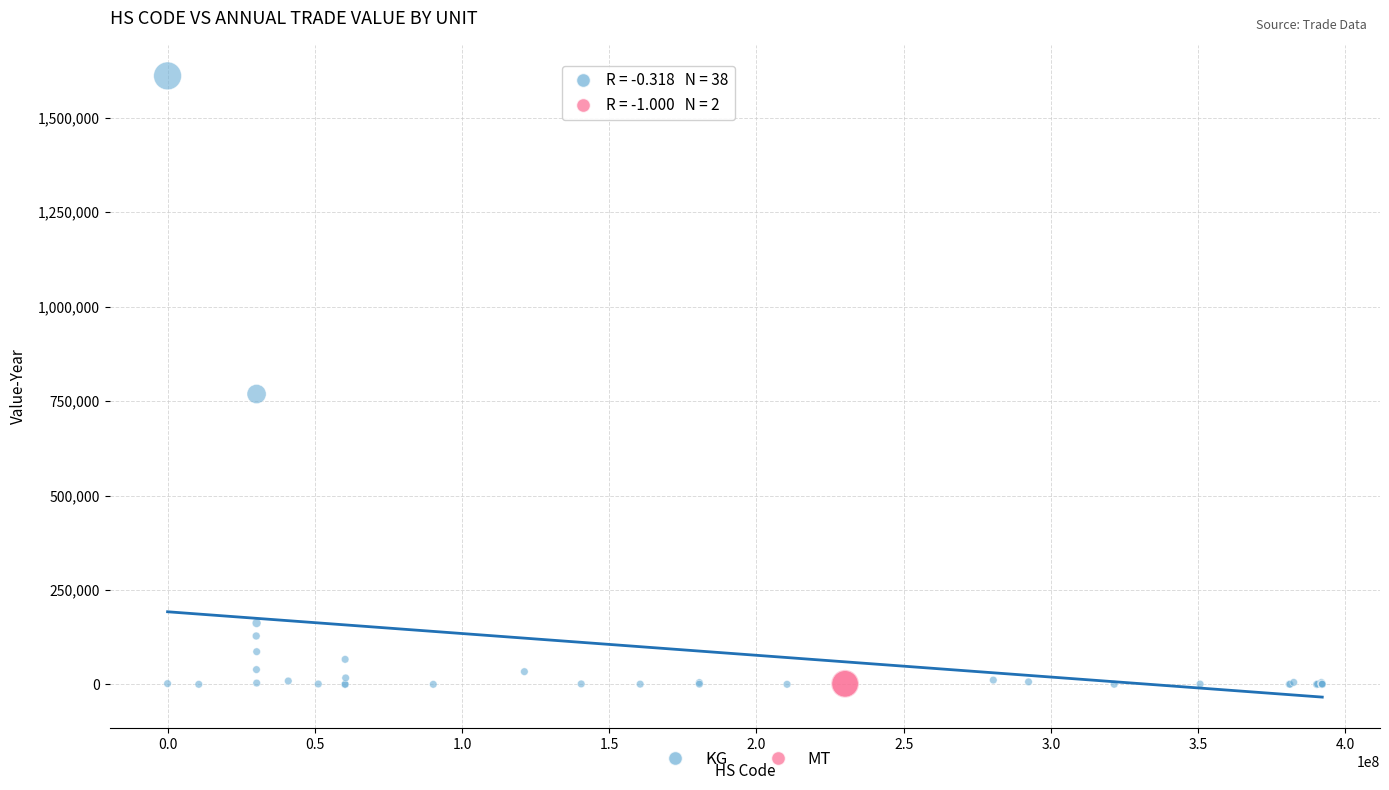

What are all the series names shown in the legend?

KG, MT